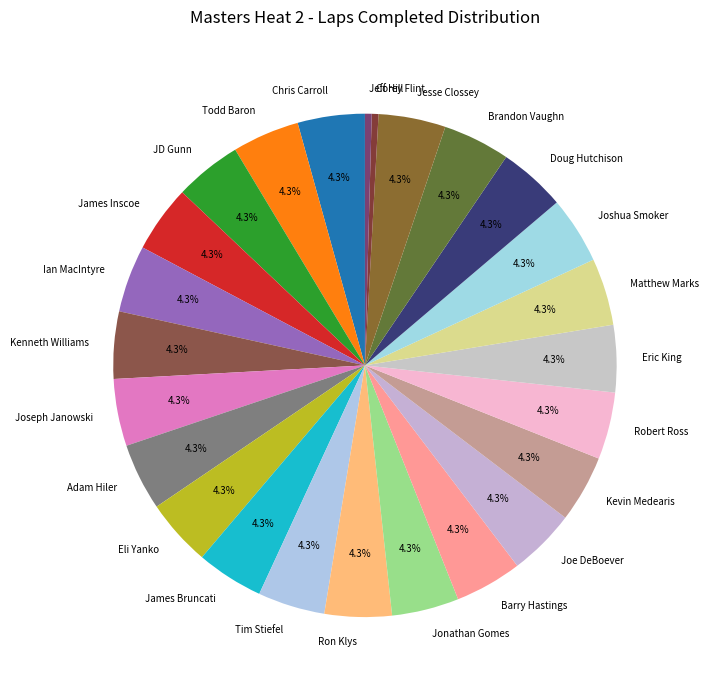

Is there any slice that represents more than half of the pie?

No